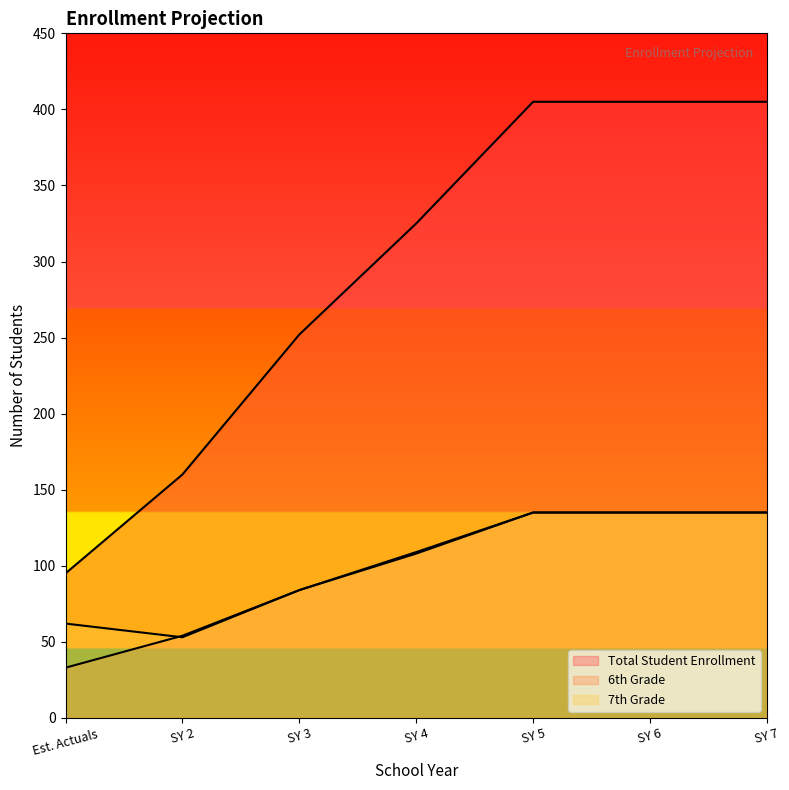

True or false: 7th Grade and Total Student Enrollment cross at least once.

False